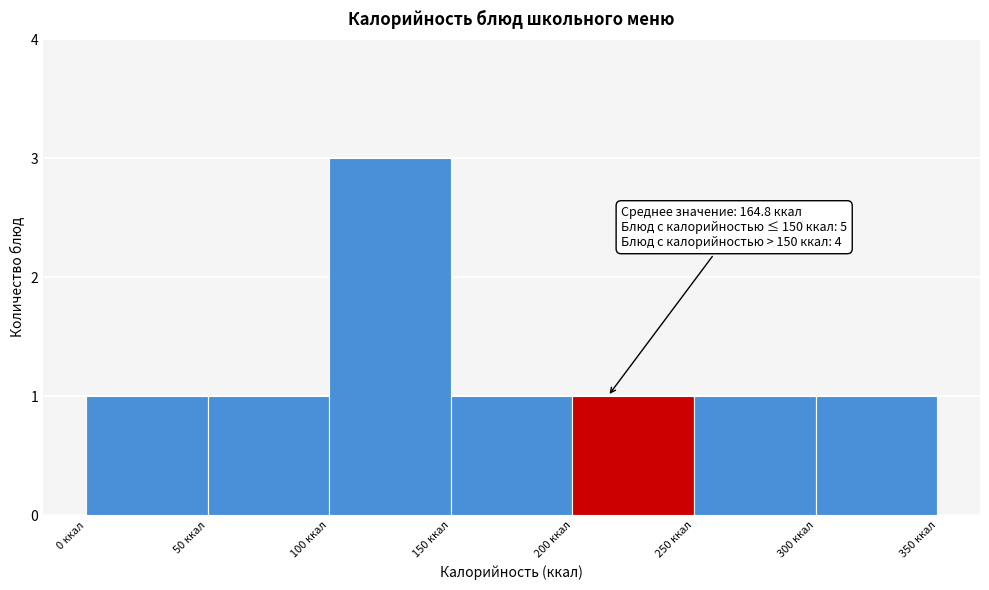

Which range on the x-axis has the tallest bar?

100 to 150